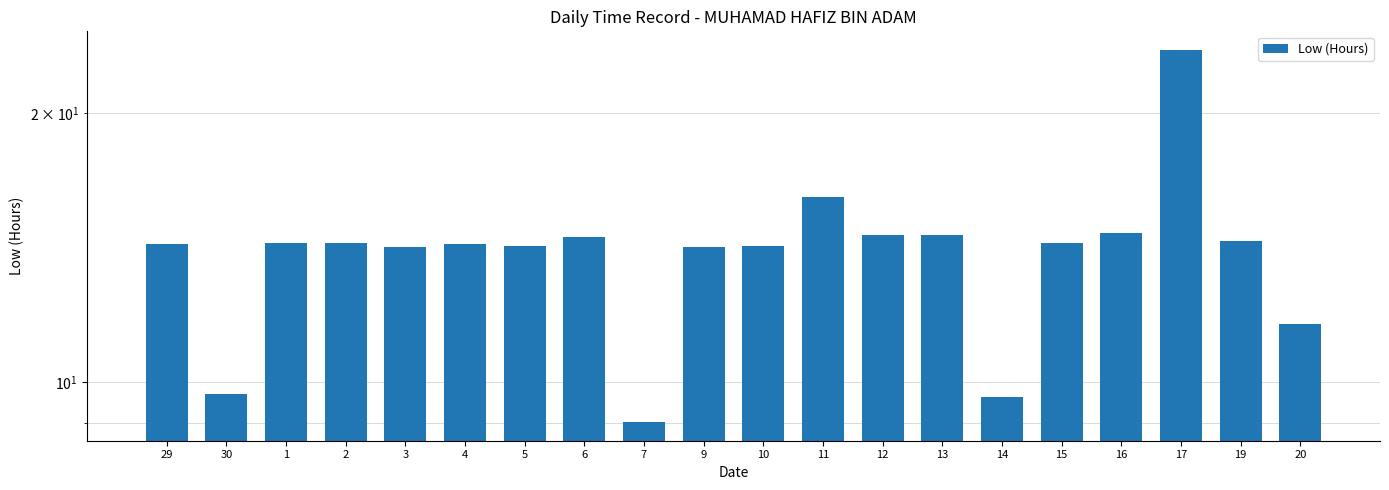

Where is the data nearest to the value 16?

11